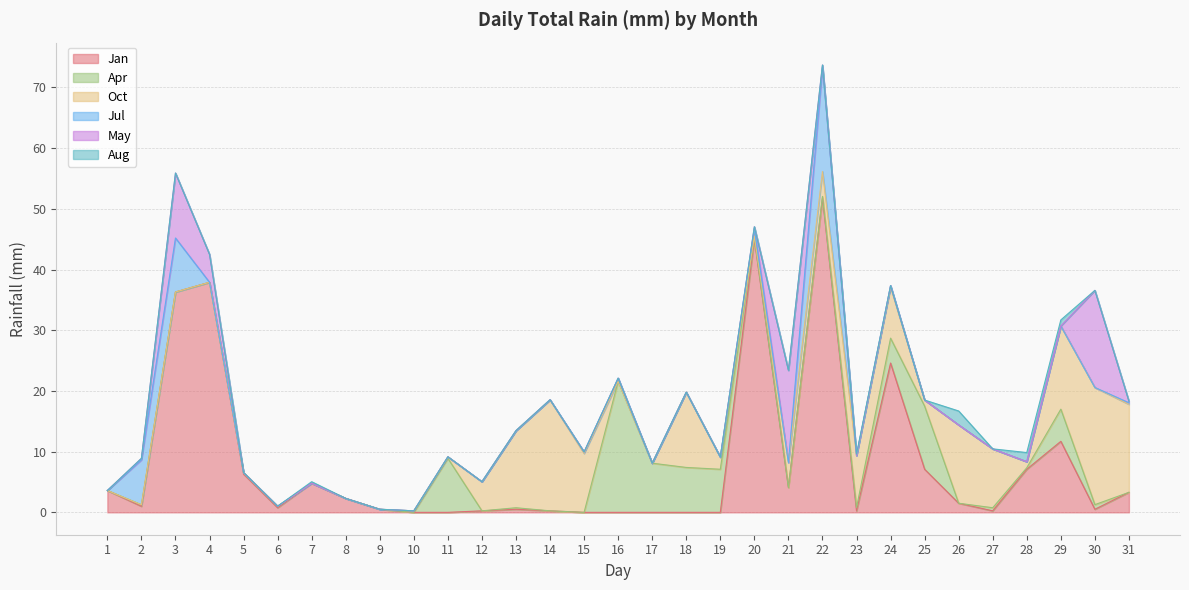

Reading left to right, extract all data points from this chart.

Jan: 1=3.6	2=1.0	3=36.3	4=37.9	5=6.3	6=0.8	7=4.8	8=2.3	9=0.5	10=0.0	11=0.0	12=0.2	13=0.5	14=0.2	15=0.0	16=0.0	17=0.0	18=0.0	19=0.0	20=45.0	21=4.1	22=51.8	23=0.2	24=24.6	25=7.1	26=1.5	27=0.2	28=7.1	29=11.7	30=0.5	31=3.3
Apr: 1=0.0	2=0.2	3=0.0	4=0.0	5=0.2	6=0.2	7=0.0	8=0.0	9=0.0	10=0.0	11=8.9	12=0.0	13=0.2	14=0.0	15=0.0	16=21.6	17=8.1	18=7.4	19=7.1	20=0.2	21=0.0	22=0.2	23=0.5	24=4.1	25=10.4	26=0.0	27=0.5	28=0.2	29=5.3	30=0.8	31=0.0
Oct: 1=0.0	2=0.0	3=0.0	4=0.0	5=0.0	6=0.0	7=0.0	8=0.0	9=0.0	10=0.2	11=0.2	12=4.8	13=12.7	14=18.3	15=9.7	16=0.0	17=0.0	18=12.4	19=2.0	20=0.2	21=4.1	22=4.1	23=8.6	24=8.4	25=1.0	26=12.9	27=9.7	28=1.0	29=13.7	30=19.3	31=14.5
Jul: 1=0.0	2=7.4	3=8.9	4=0.0	5=0.0	6=0.0	7=0.0	8=0.0	9=0.0	10=0.0	11=0.0	12=0.0	13=0.0	14=0.0	15=0.2	16=0.5	17=0.0	18=0.0	19=0.0	20=1.3	21=0.0	22=17.3	23=0.0	24=0.2	25=0.0	26=0.0	27=0.0	28=0.0	29=0.0	30=0.0	31=0.2
May: 1=0.0	2=0.2	3=10.7	4=4.6	5=0.0	6=0.0	7=0.0	8=0.0	9=0.0	10=0.0	11=0.0	12=0.0	13=0.0	14=0.0	15=0.0	16=0.0	17=0.0	18=0.0	19=0.0	20=0.2	21=15.2	22=0.2	23=0.0	24=0.0	25=0.0	26=0.0	27=0.0	28=0.0	29=0.0	30=16.0	31=0.2
Aug: 1=0.0	2=0.0	3=0.0	4=0.0	5=0.0	6=0.0	7=0.2	8=0.0	9=0.0	10=0.0	11=0.0	12=0.0	13=0.0	14=0.0	15=0.0	16=0.0	17=0.0	18=0.0	19=0.0	20=0.0	21=0.0	22=0.0	23=0.2	24=0.0	25=0.0	26=2.3	27=0.0	28=1.5	29=1.0	30=0.0	31=0.0